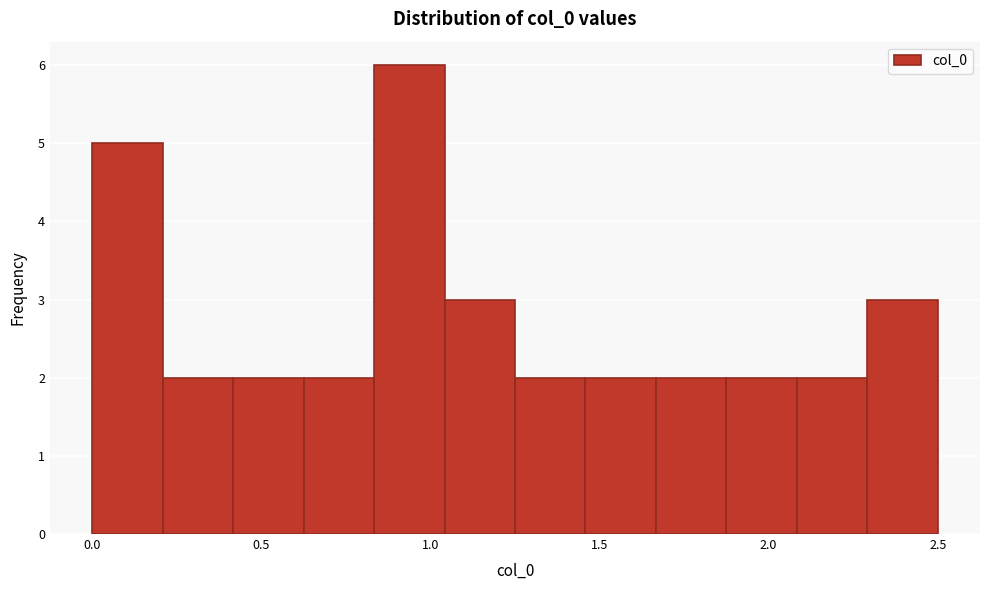

What is the height of the bar covering 1.65 to 1.90 on the x-axis? Neither the bar edges nor the heights are printed on the chart, so give them approximately, as read against the axes.

2